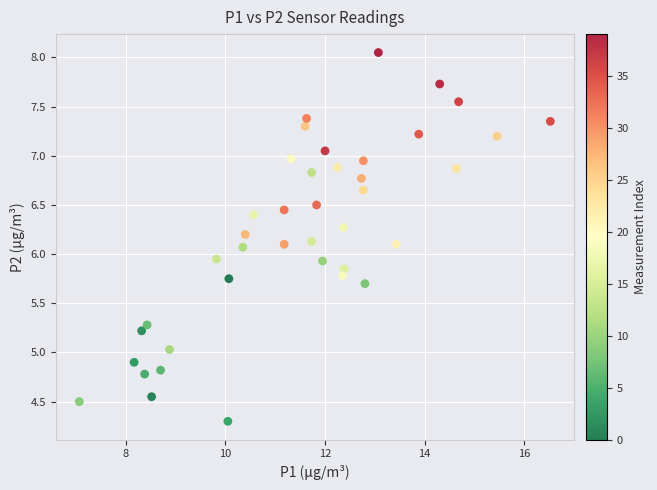

What is the range of X values (max minus min)?

9.4